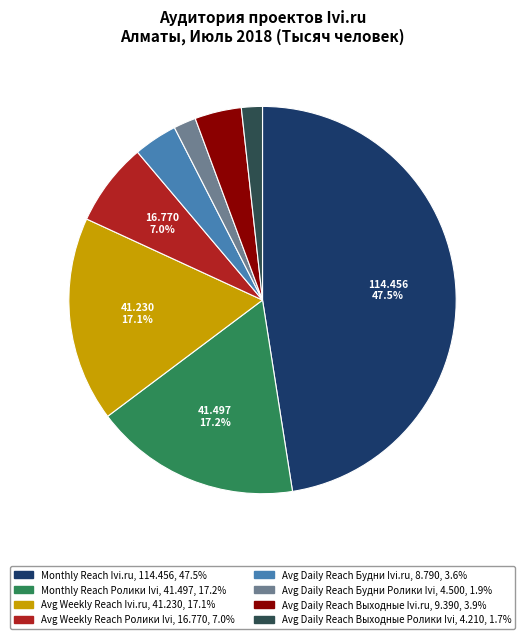

Is there a majority slice in this chart?

No